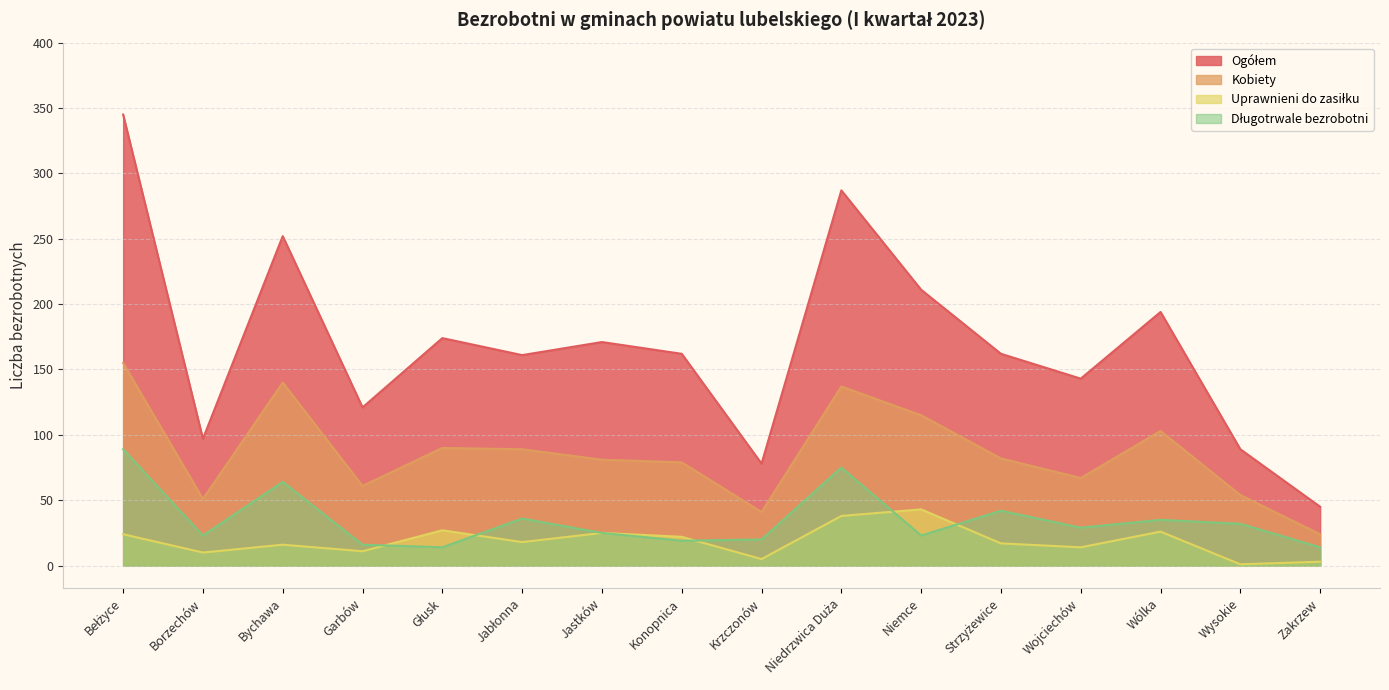

Reading right to left, what are all the values shown in this chart?

Ogółem: 45	89	194	143	162	211	287	78	162	171	161	174	121	252	97	345
Kobiety: 24	54	103	67	82	115	137	41	79	81	89	90	61	140	51	155
Uprawnieni do zasiłku: 3	1	26	14	17	43	38	5	22	25	18	27	11	16	10	24
Długotrwale bezrobotni: 14	32	35	29	42	23	75	20	19	25	36	14	16	64	23	89